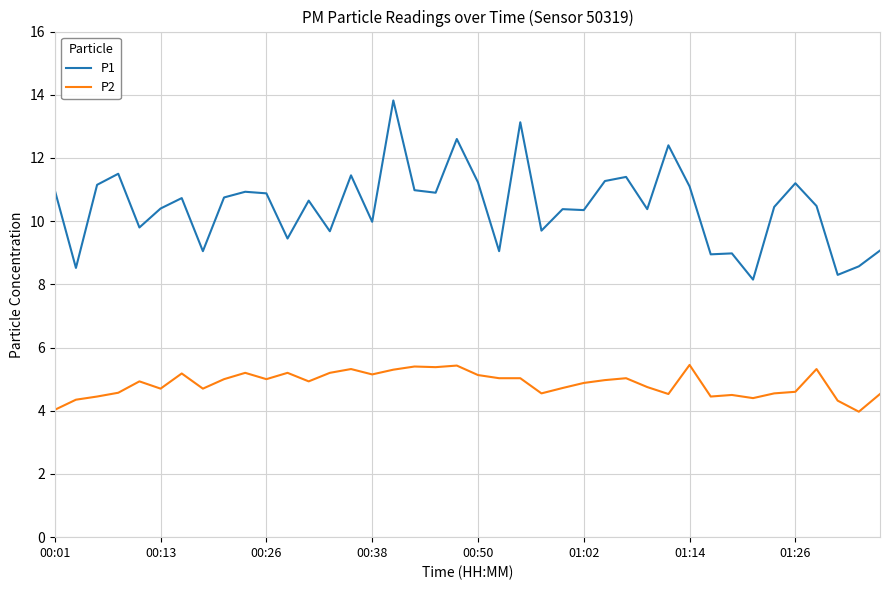

Which series has the largest total across all categories?

P1